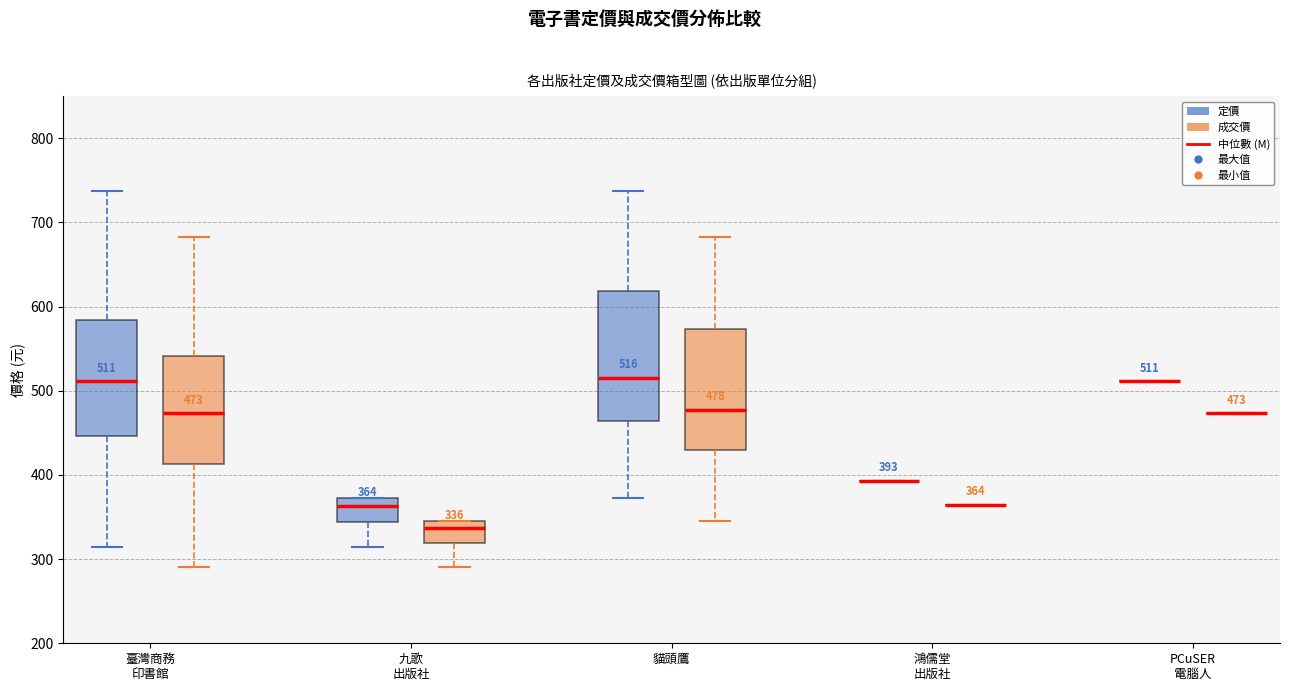

Comparing the boxes themselves (not the whiskers), which one is the tallest?

貓頭鷹 (定價)